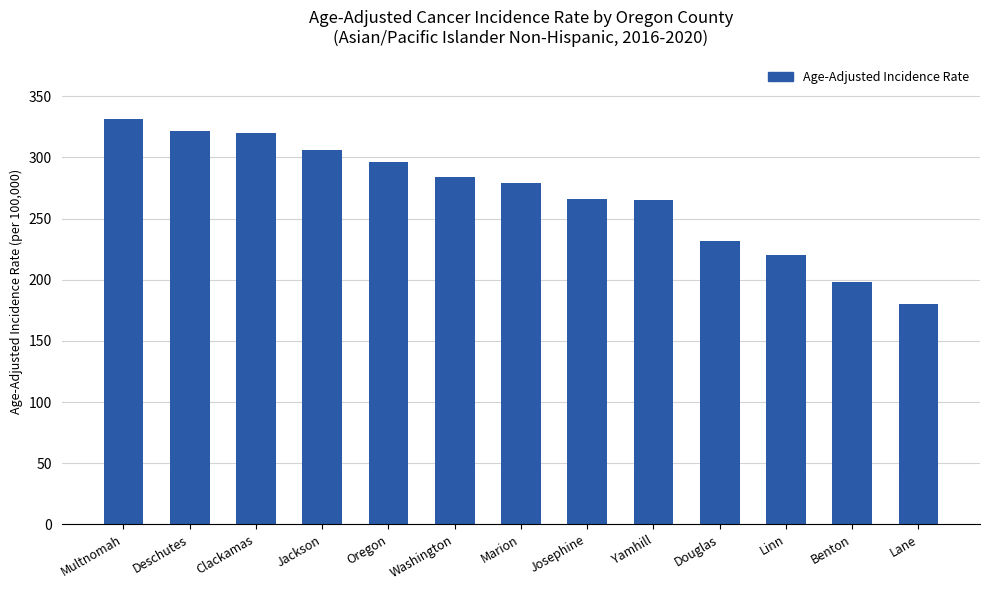

What is the change in value from Oregon to Lane?

-116.2